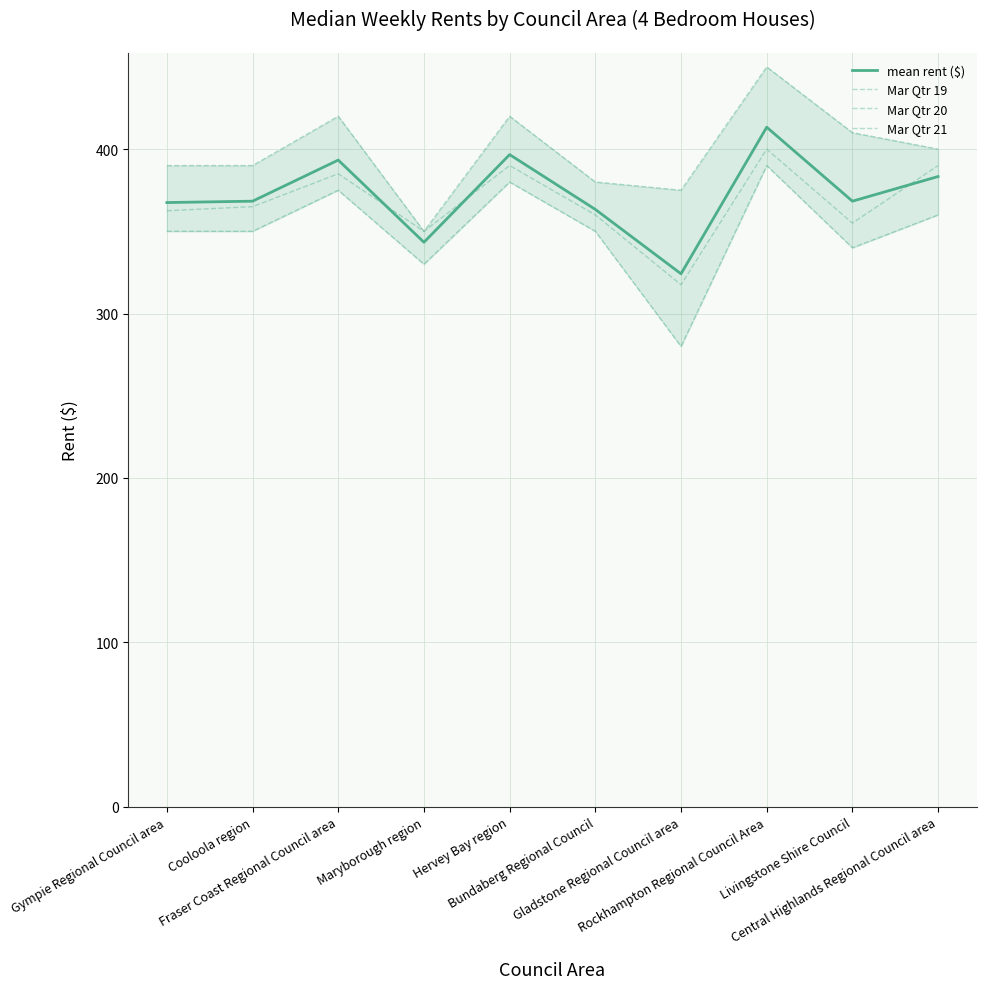

What is the approximate value of Mar Qtr 21 at Rockhampton Regional Council Area?

450.0